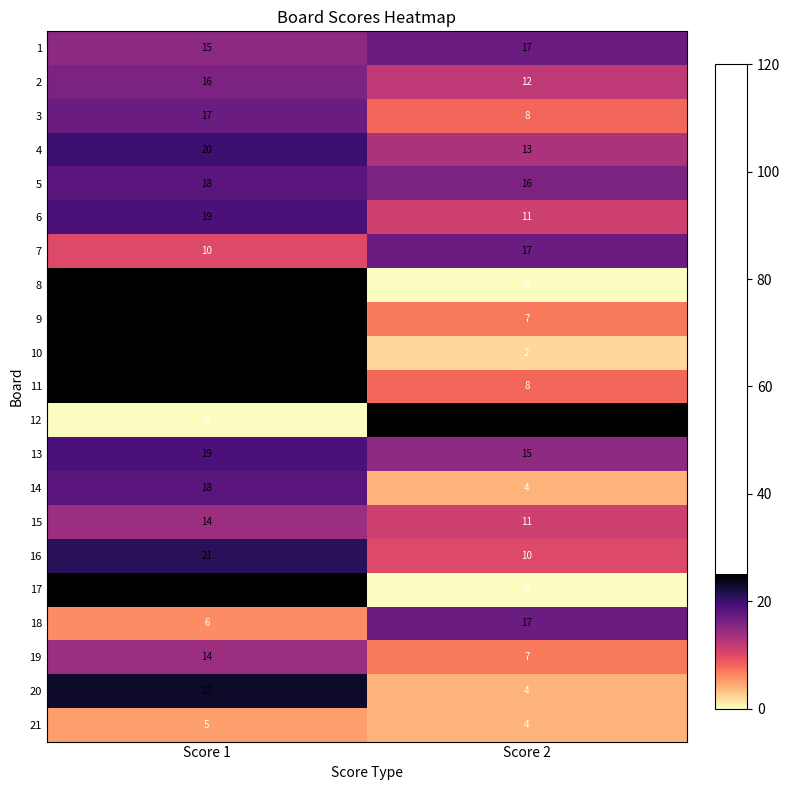

How many data points in 3 are less than 17?

1